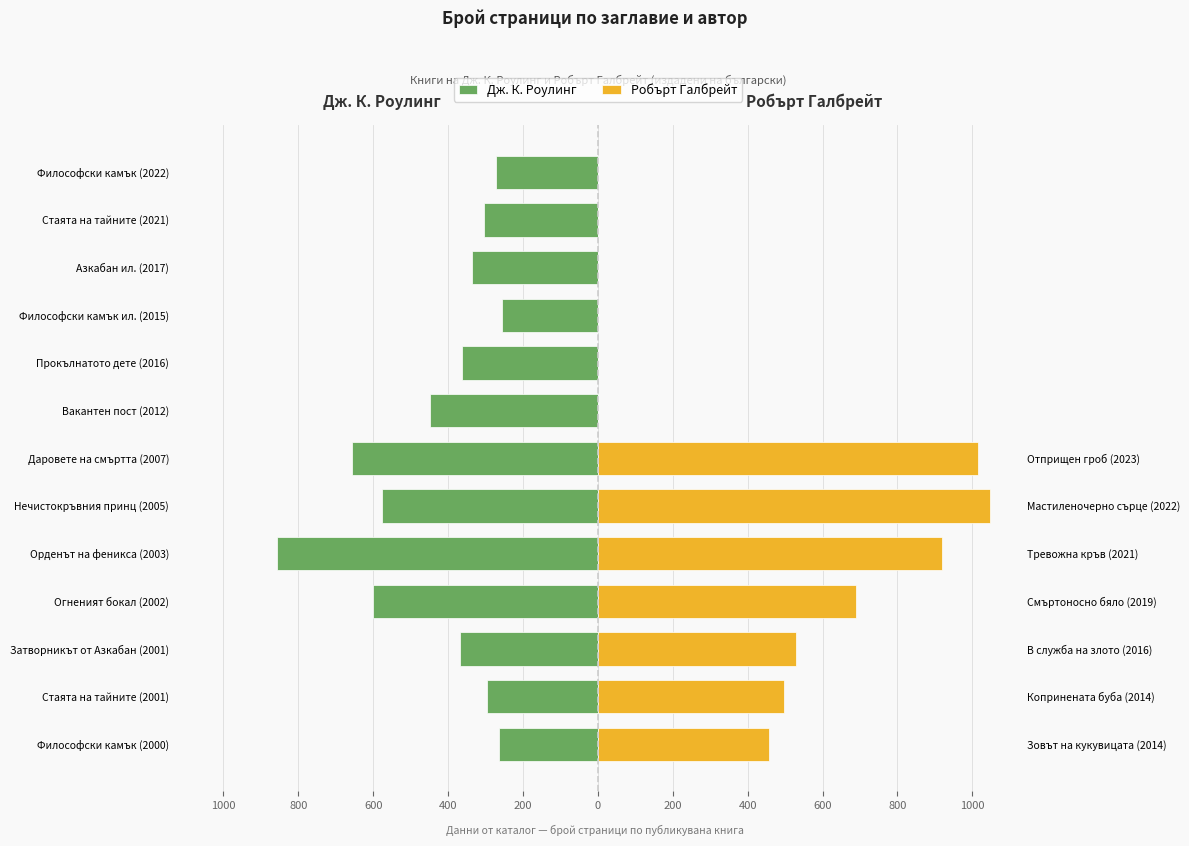

Reading left to right, extract all data points from this chart.

Дж. К. Роулинг: -264	-296	-368	-600	-856	-576	-656	-448	-362	-256	-336	-304	-272
Робърт Галбрейт: 456	496	528	688	920	1048	1016	0	0	0	0	0	0